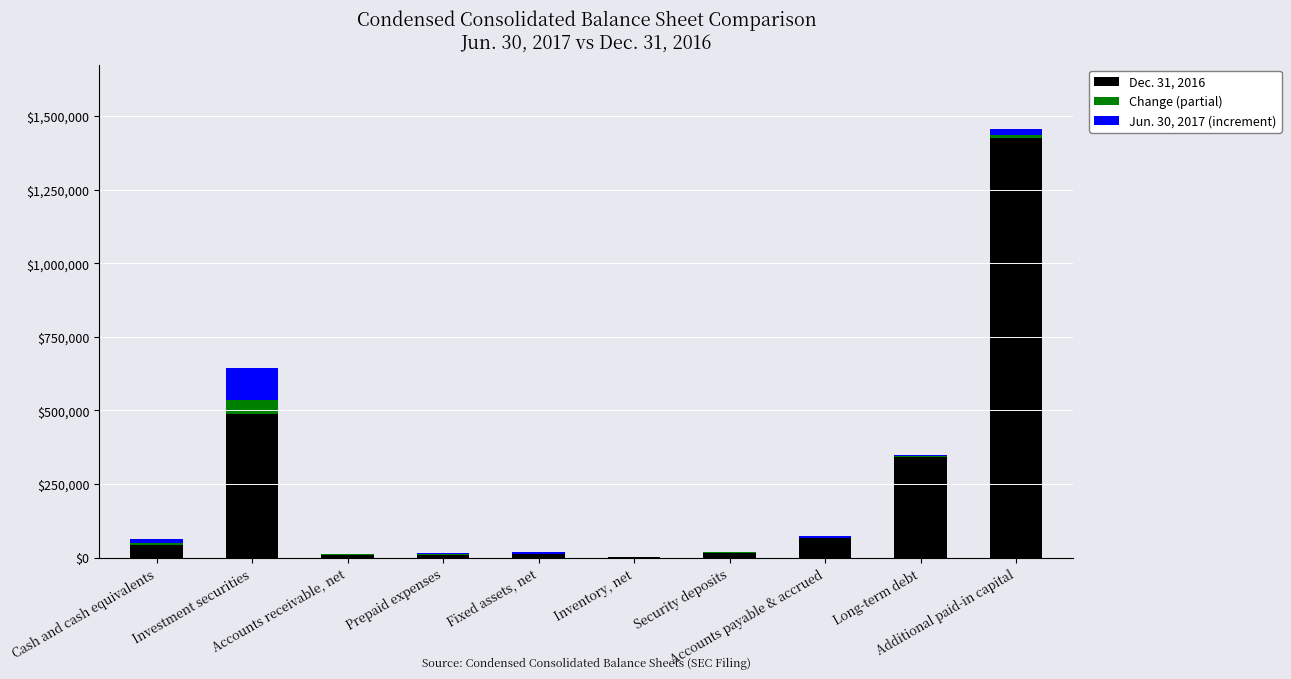

What is the highest value of the Dec. 31, 2016 series?

1426168.0